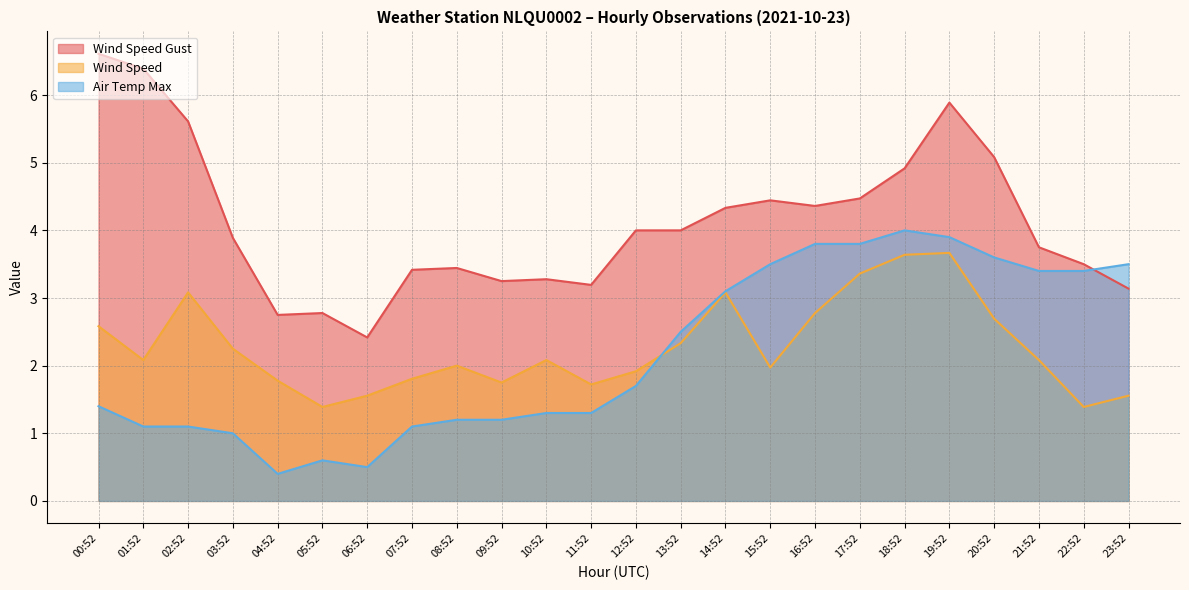

What is the lowest value of the Air Temp Max series?

0.4